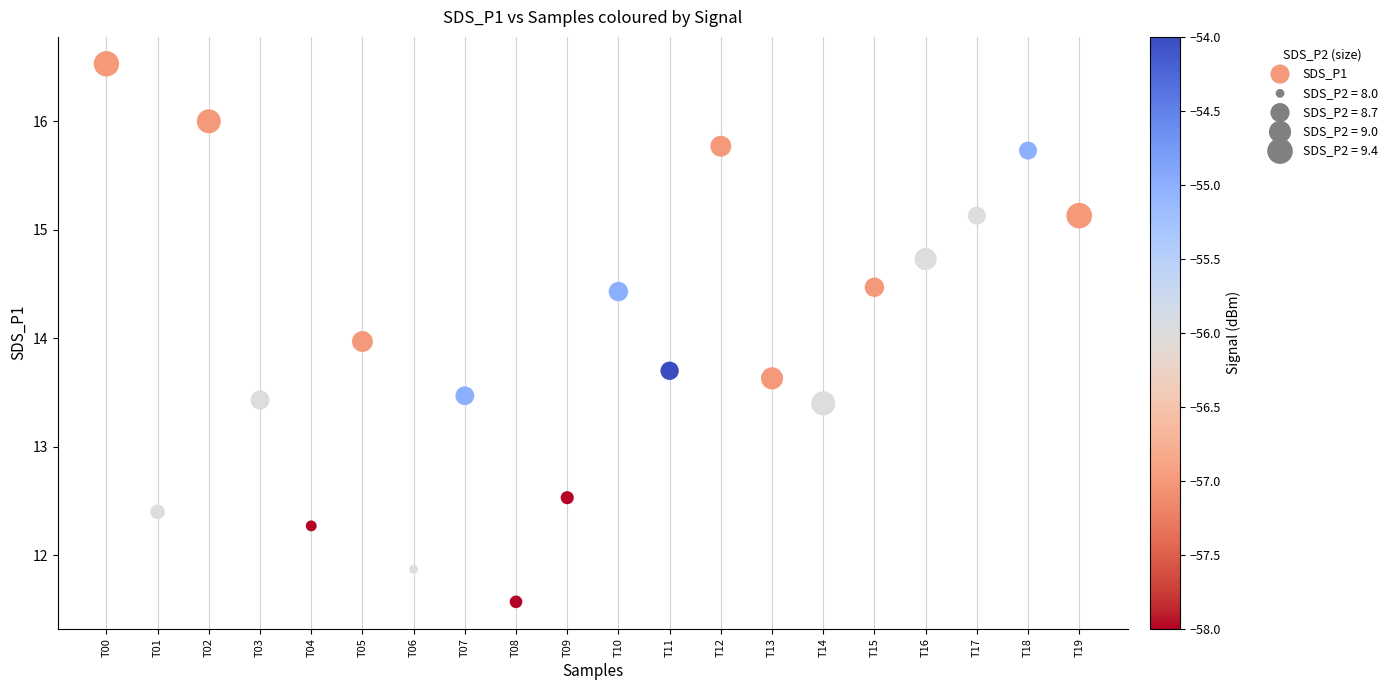

What is the range of Y values (max minus min)?

5.0